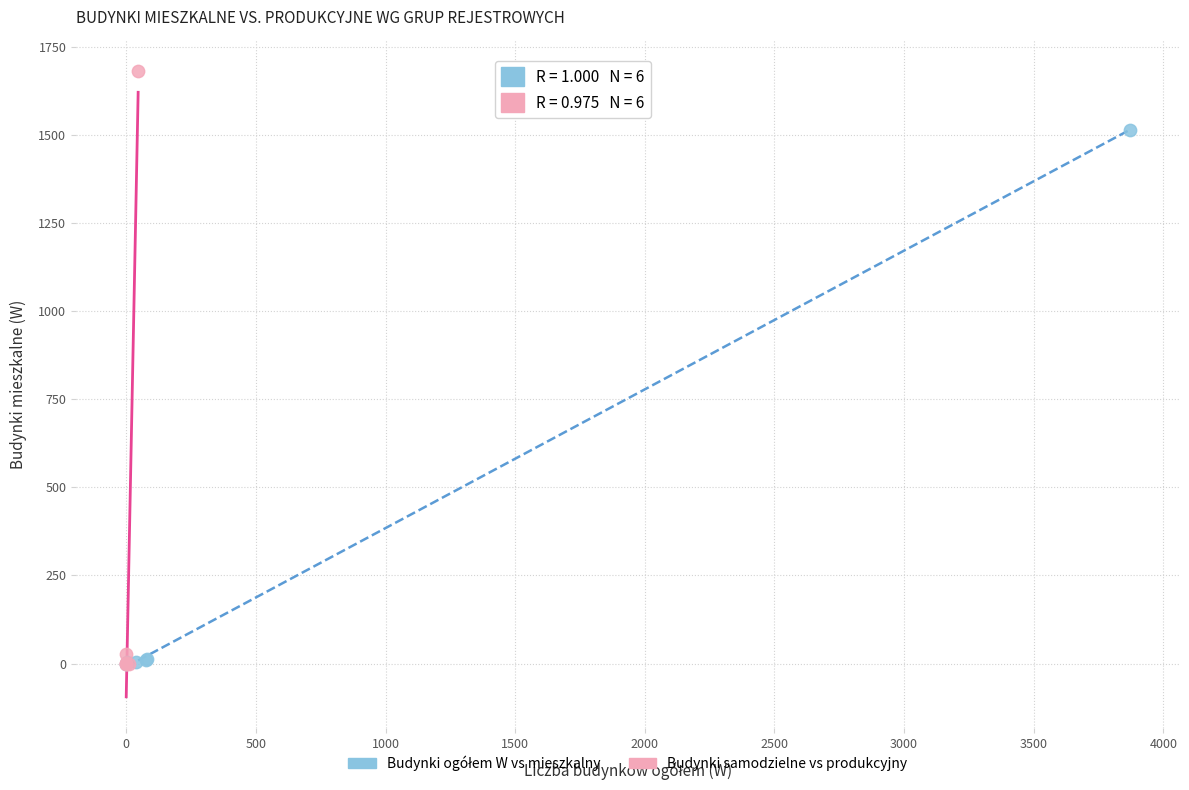

Which series reaches the maximum Y coordinate?

Budynki samodzielne vs produkcyjny